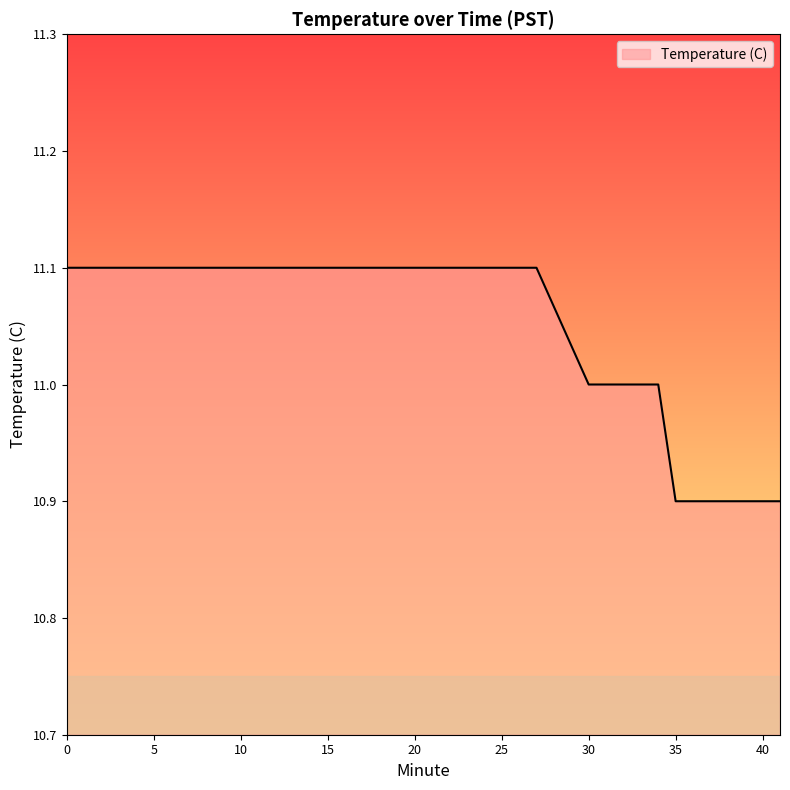

What is the difference between the maximum and second lowest values?

0.2